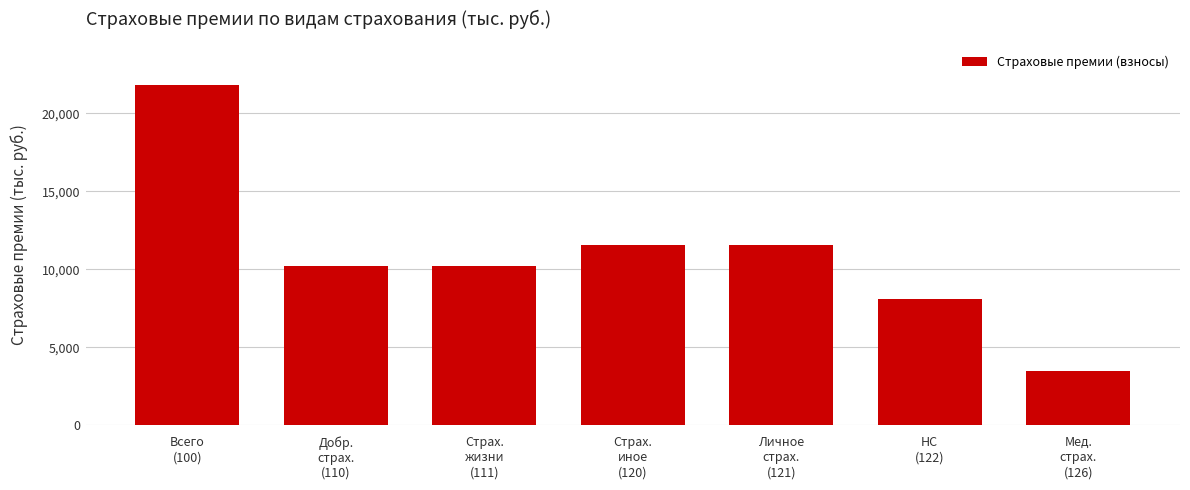

Reading left to right, extract all data points from this chart.

21778.6	10218.1	10218.1	11560.5	11560.5	8089.4	3471.1